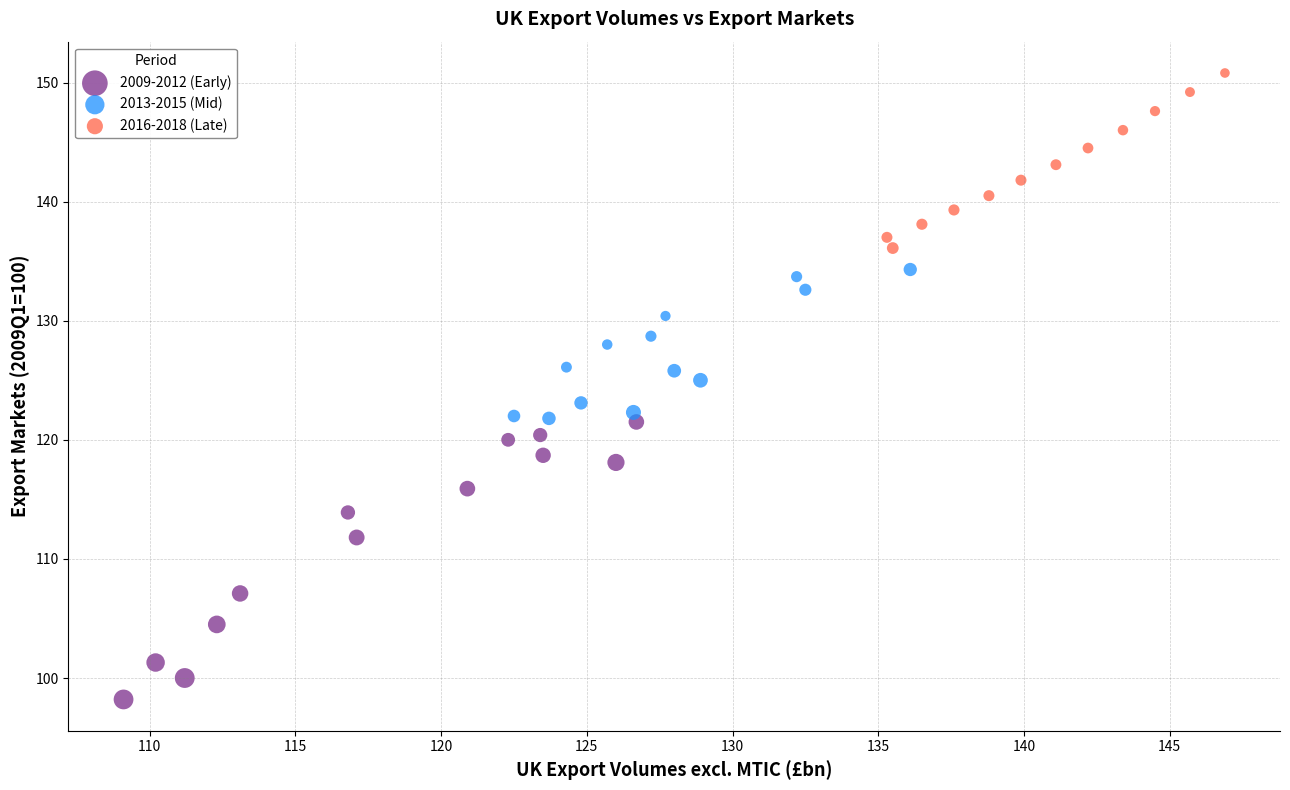

Which series reaches the minimum Y coordinate?

2009-2012 (Early)